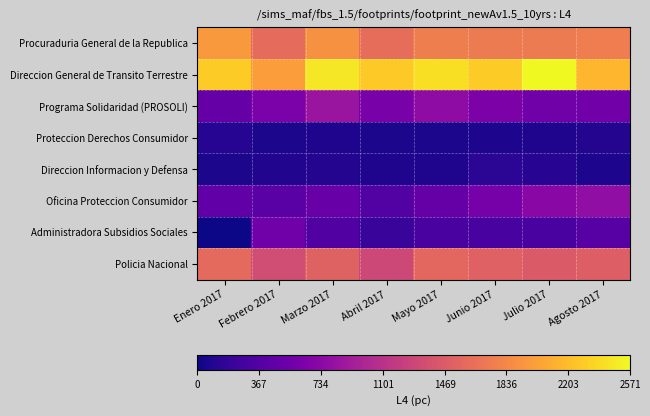

What is the total value across all series at Junio 2017?

7279